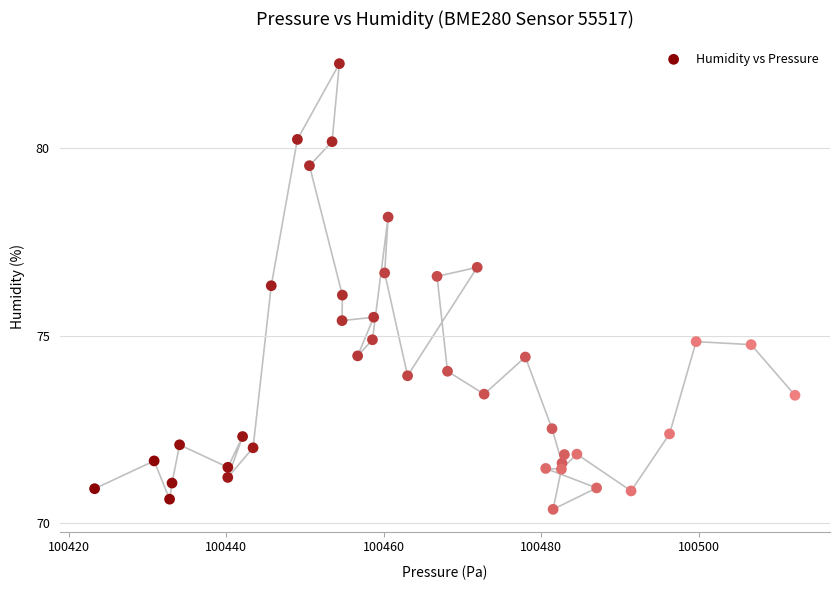

What is the range of X values (max minus min)?

88.9